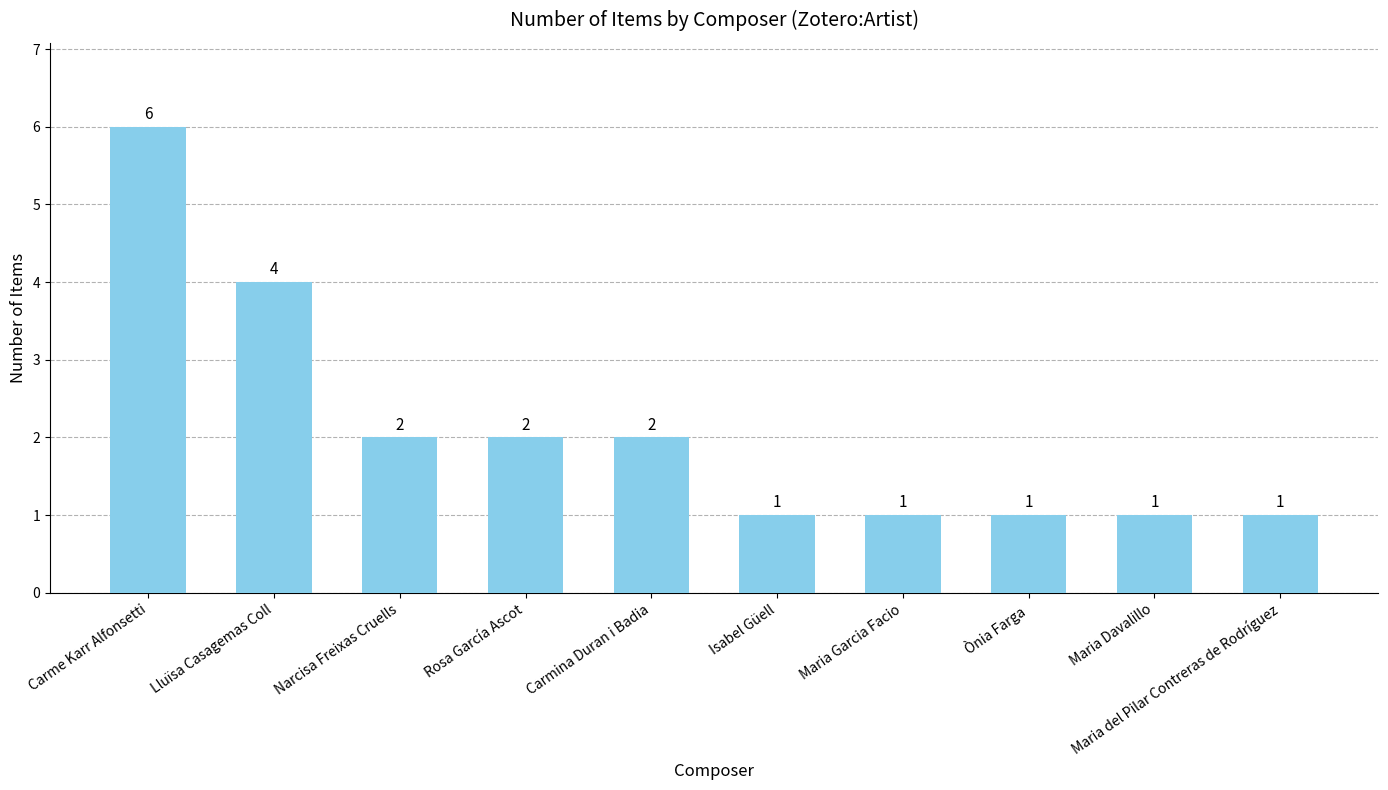

The value at Narcisa Freixas Cruells is 1. True or false?

False